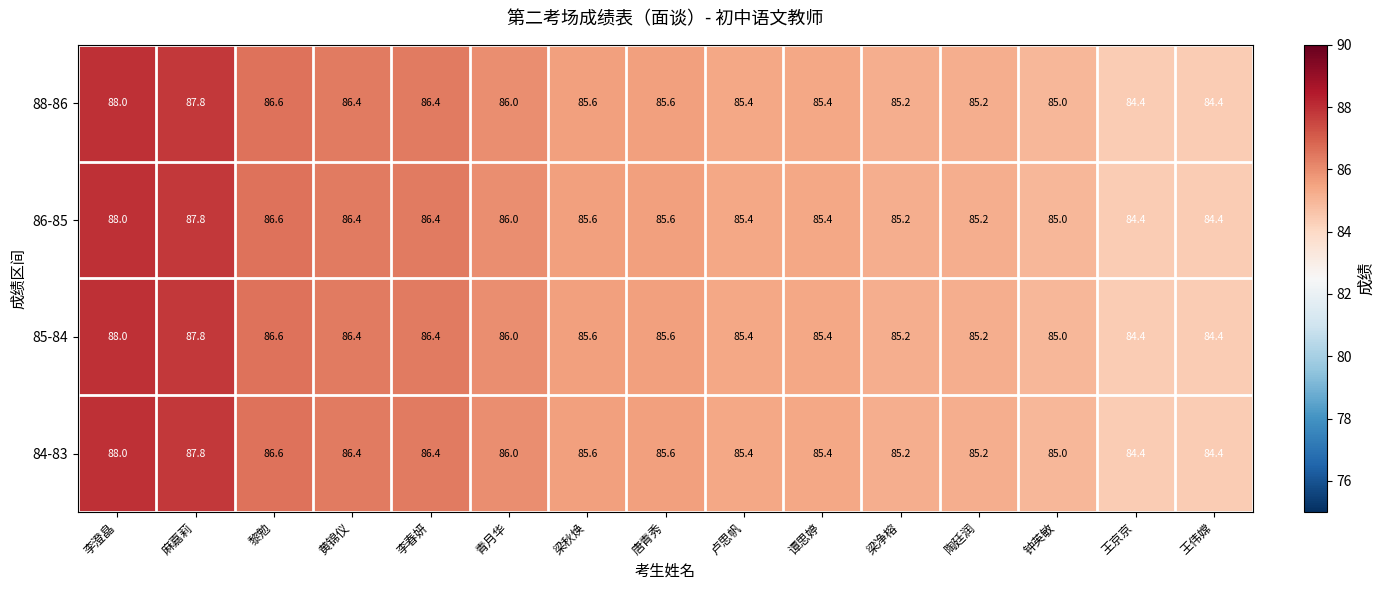

What is the greatest value displayed?

88.0